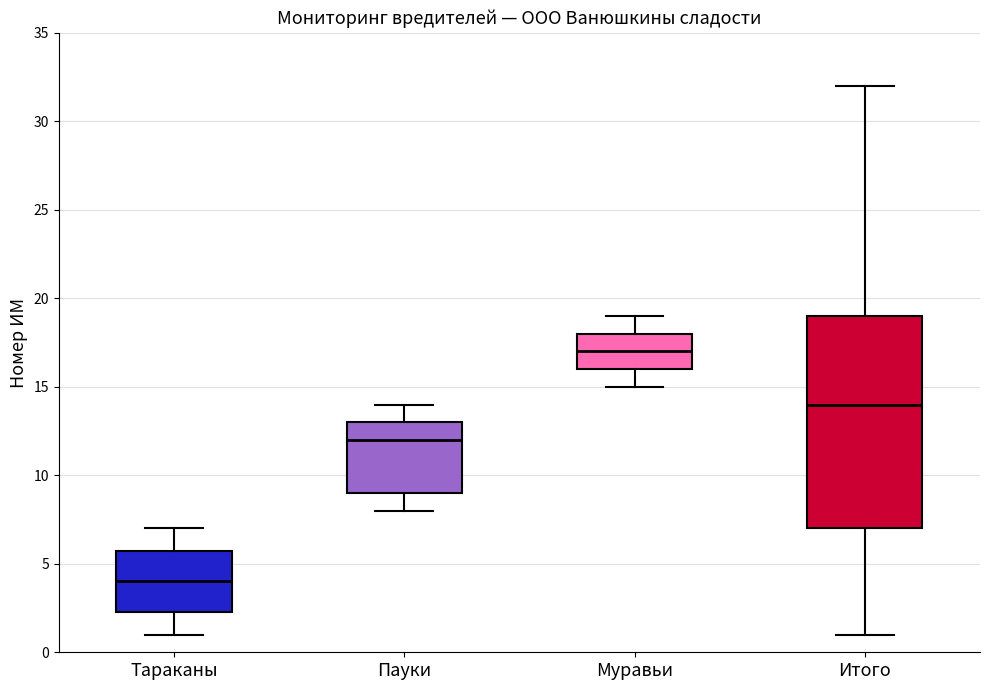

Reading left to right, transcribe this box plot: for each box, give where its median line is, the range the box spans, and where its two whiskers end, as read against the y-axis. The values are not printed on the chart, so give them approximately, as read against the axis.

Тараканы: median 4.0, box 2.5 to 6.0, whiskers 1.0 to 7.0
Пауки: median 12.0, box 9.0 to 13.0, whiskers 8.0 to 14.0
Муравьи: median 17.0, box 16.0 to 18.0, whiskers 15.0 to 19.0
Итого: median 14.0, box 7.0 to 19.0, whiskers 1.0 to 32.0